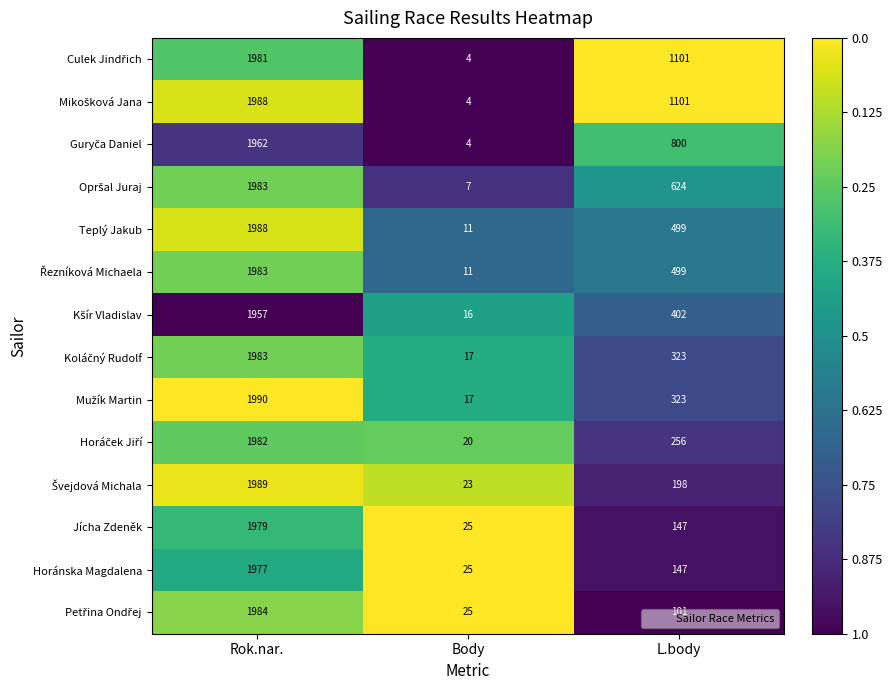

How many series are shown in this chart?

14